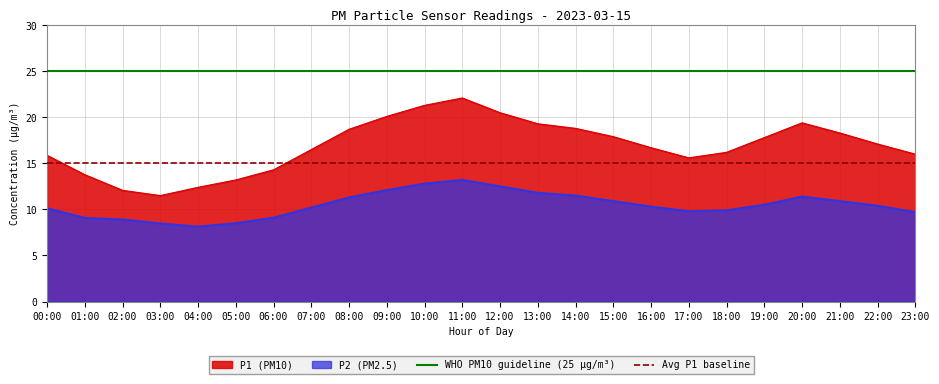

Does the chart display data point markers on the line(s)?

No